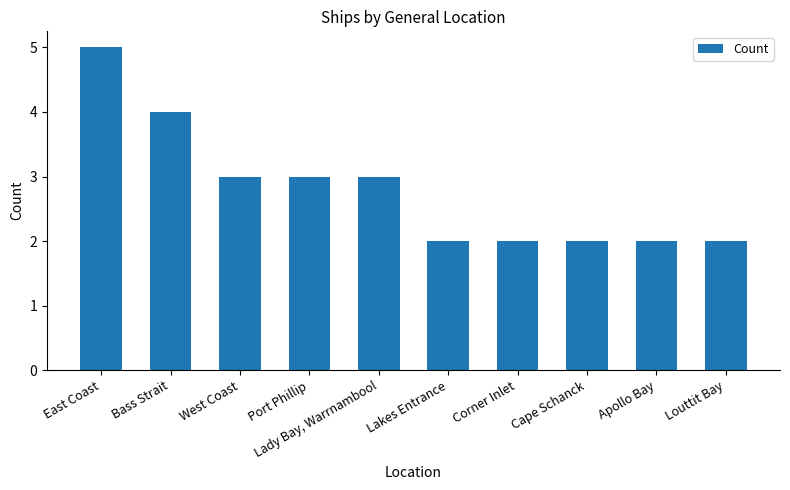

How many values are between 2 and 3?

8